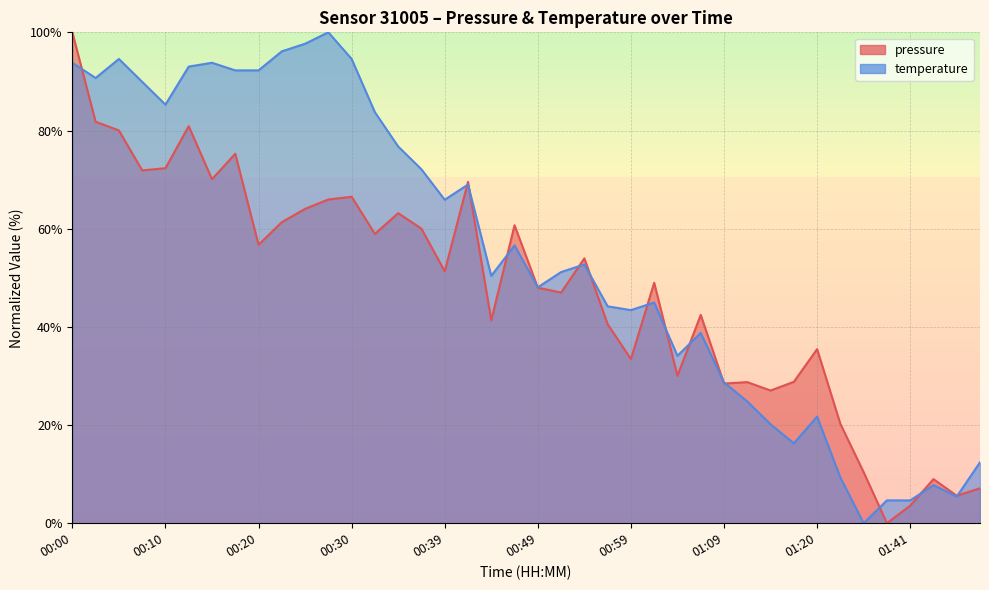

At how many categories does at least one series exceed 0?

40